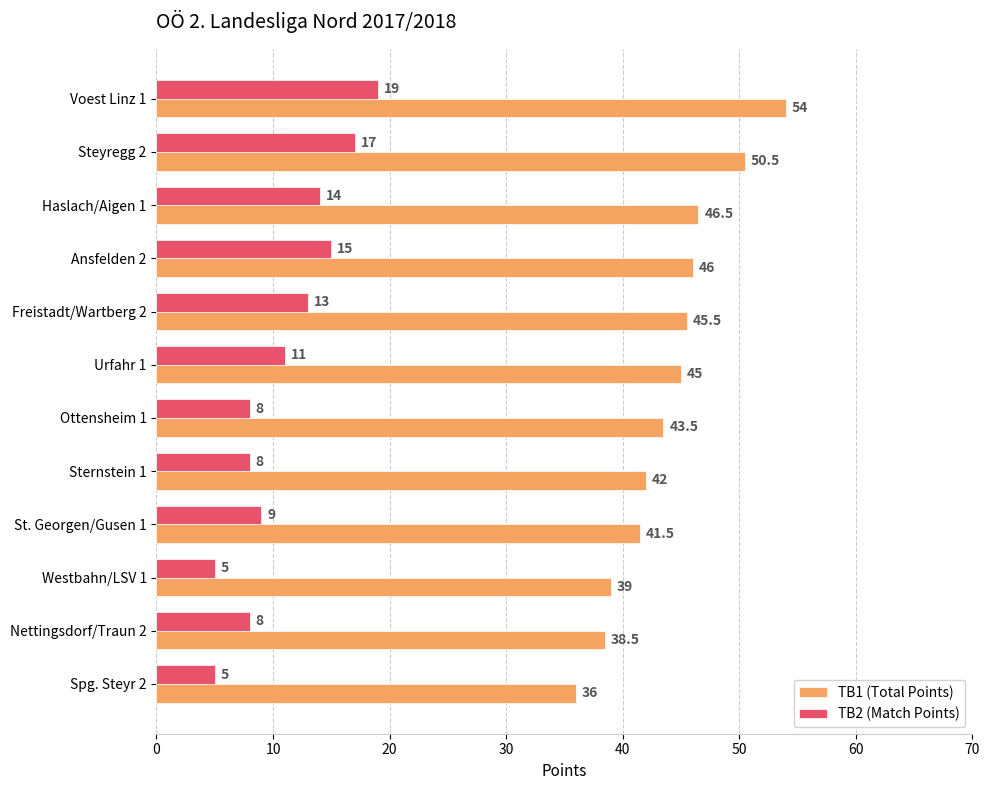

What is the total value across all series at Urfahr 1?

56.0